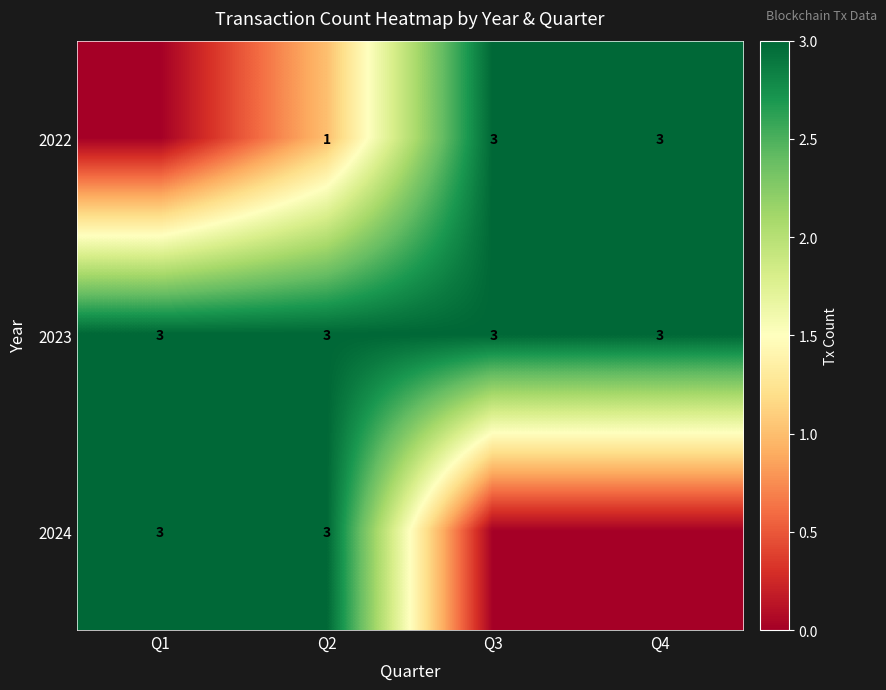

At which label is row_1 closest to 3?

Q1